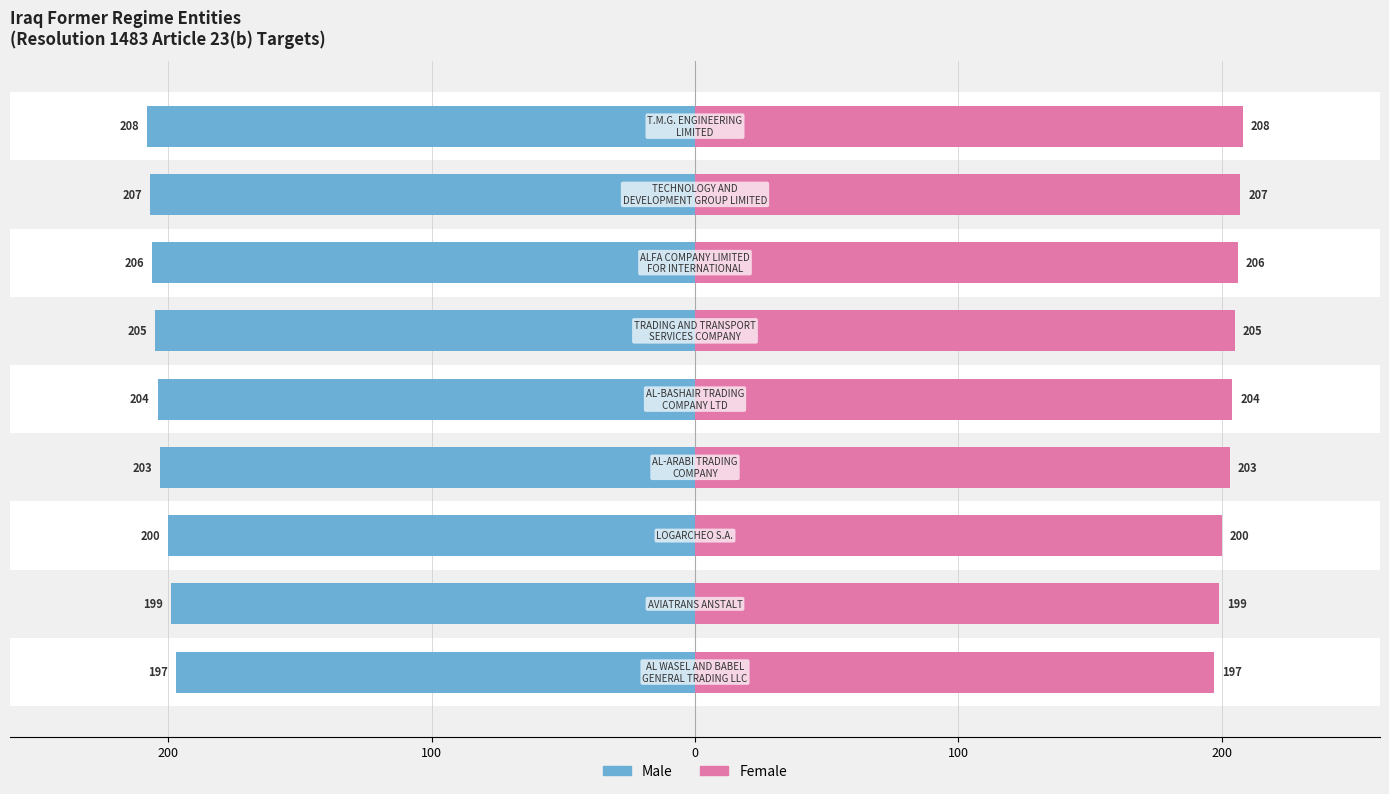

What is the difference between the maximum and second lowest values in the Female series?

9